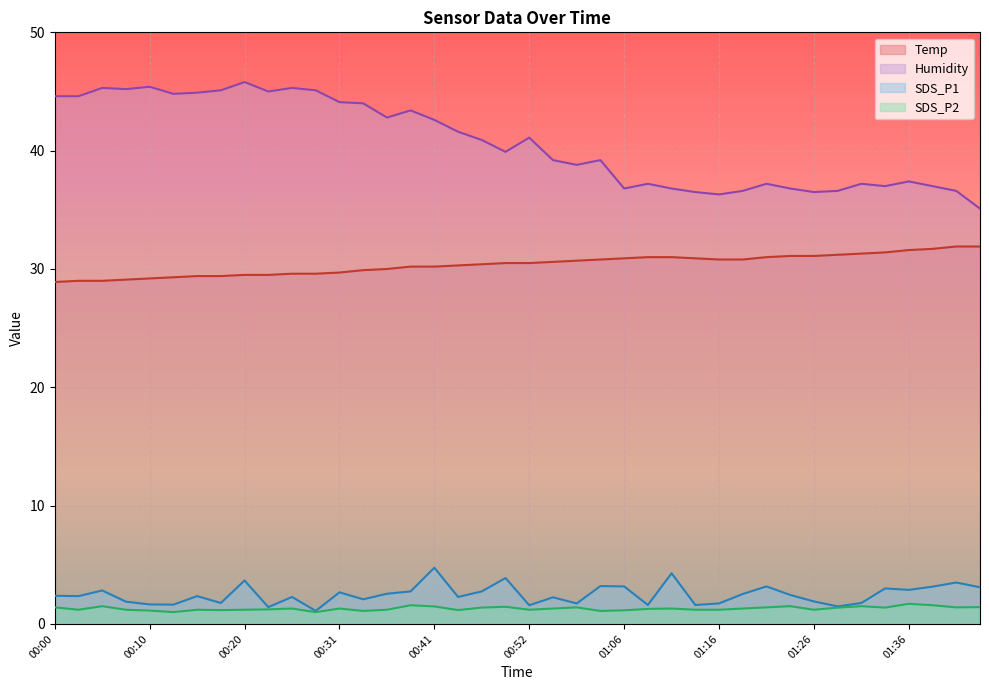

How many lines are shown in the chart?

4